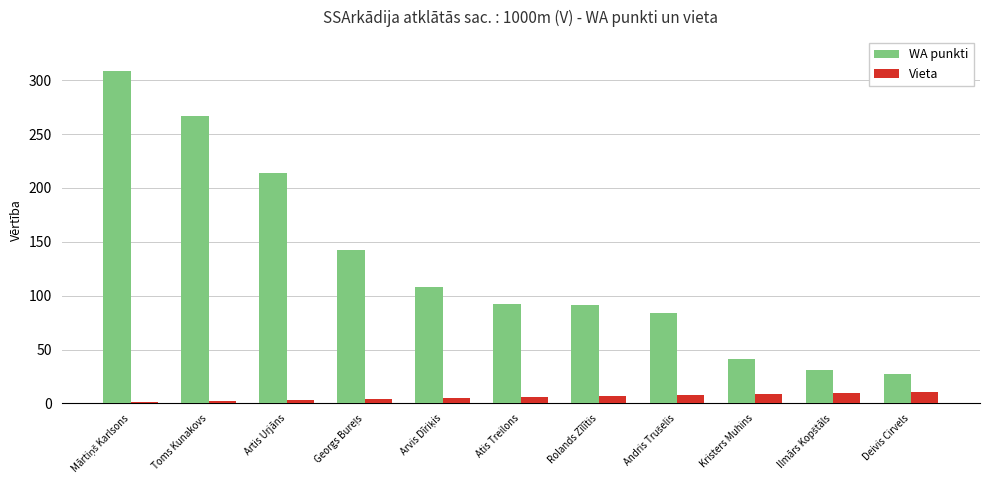

How many distinct data groups are displayed?

2